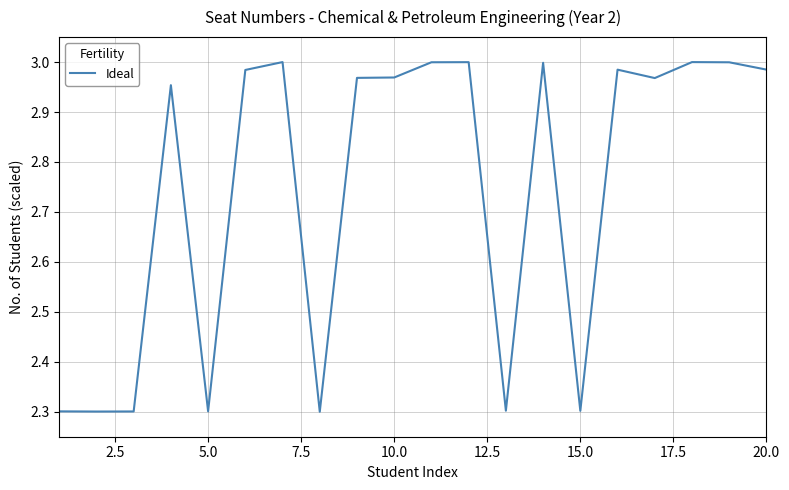

What is the difference between the maximum and minimum values?

0.7